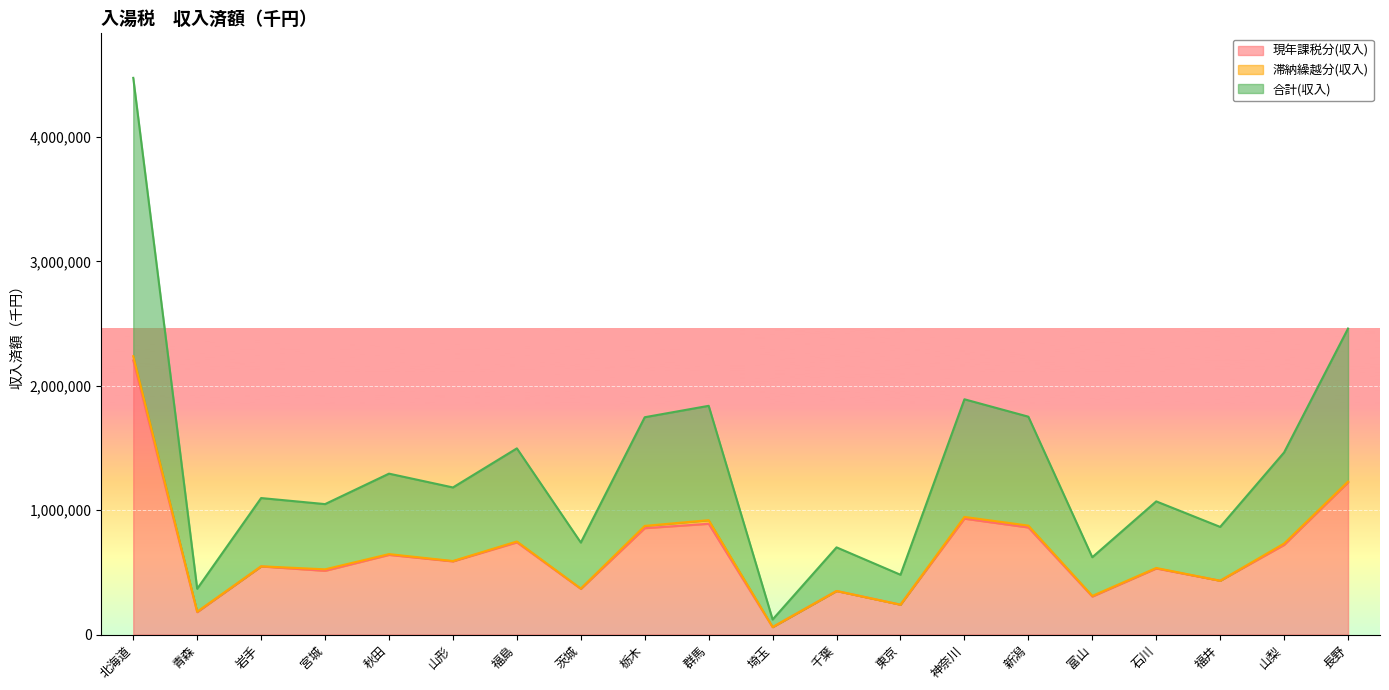

What is the maximum value for 現年課税分(収入)?

2204394